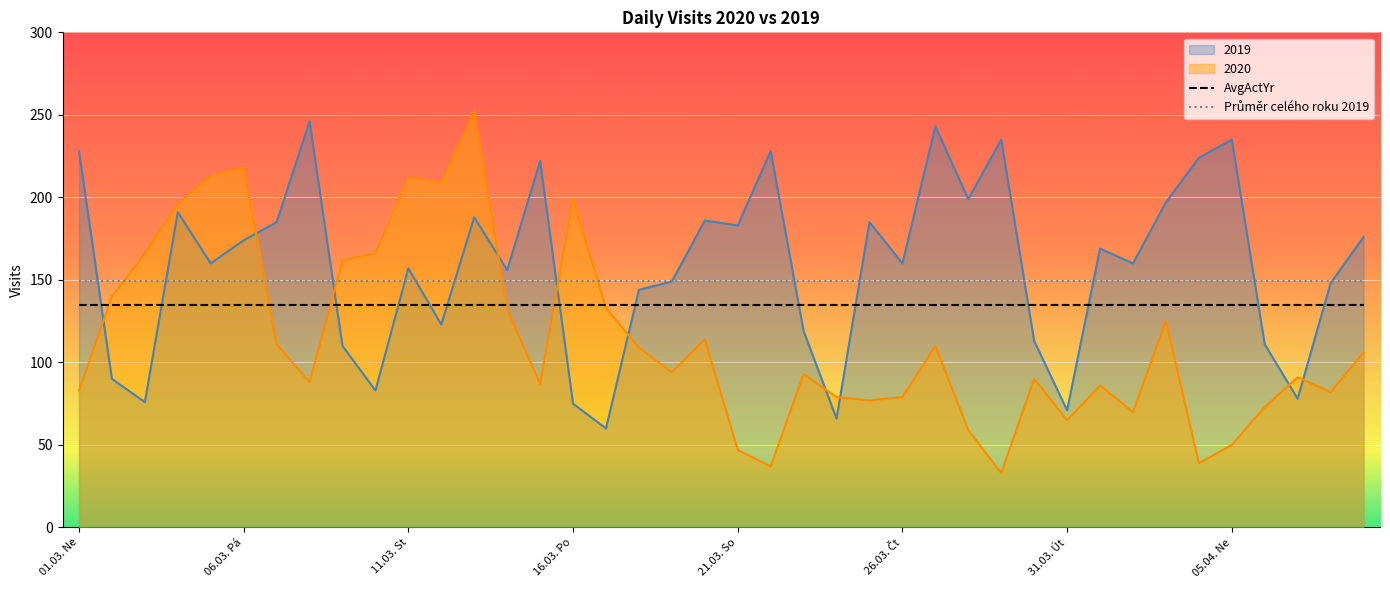

At which category does the chart reach its minimum across all series?

29.03. Ne